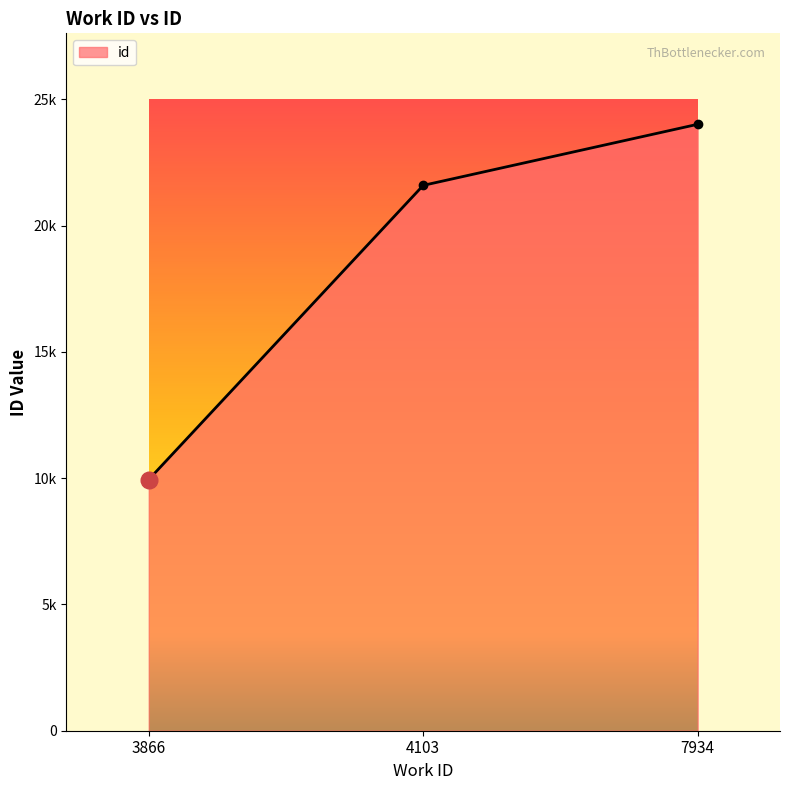

Reading left to right, extract all data points from this chart.

3866=9944	4103=21589	7934=24007